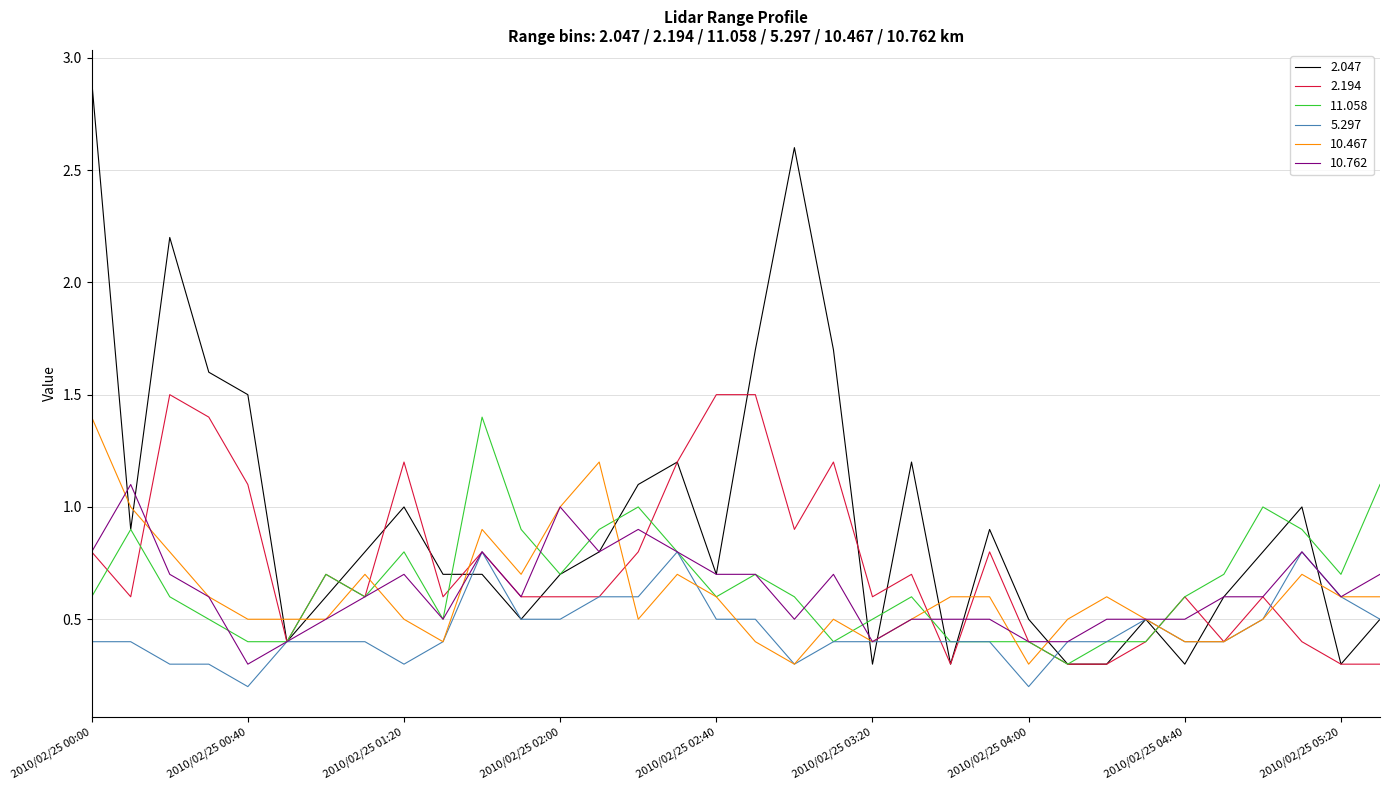

What is the highest value of the 10.467 series?

1.4